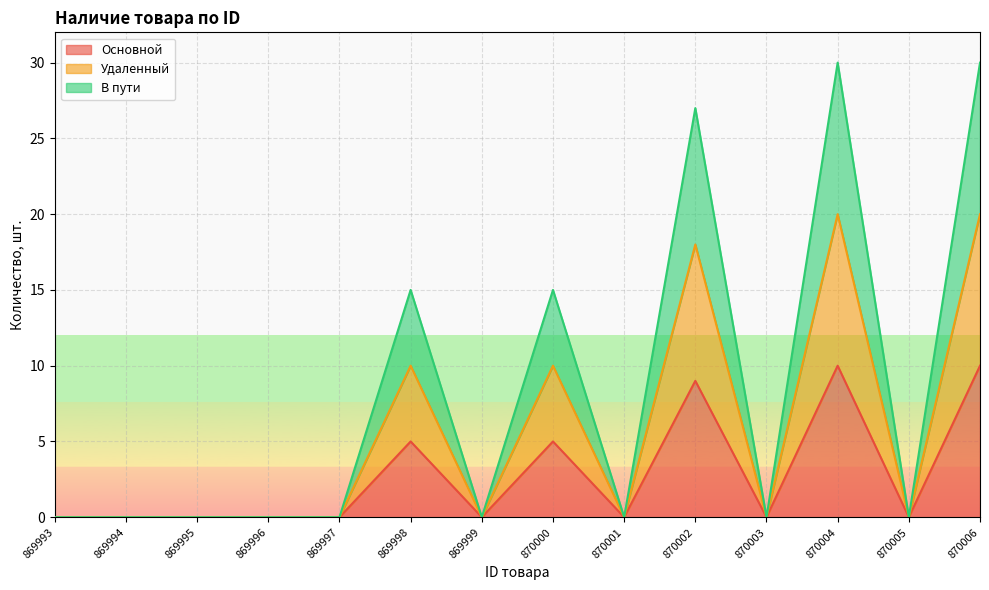

At which category does В пути reach its first local peak?

869998